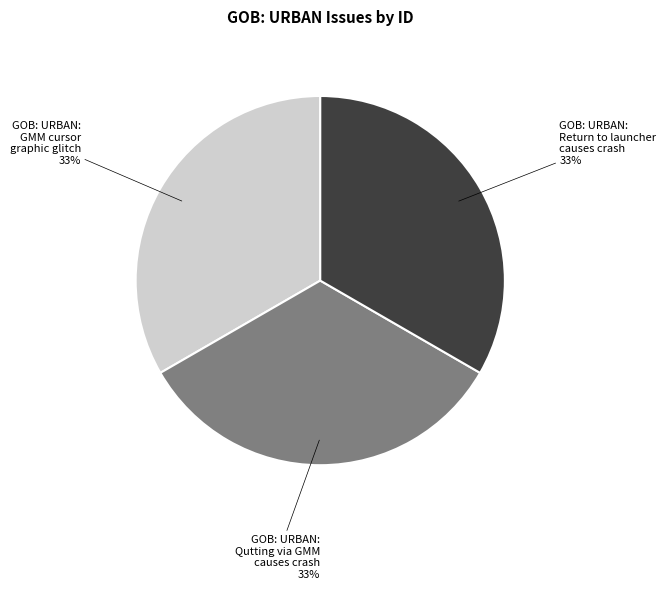

To the nearest percent, what is the average slice percentage?

33%